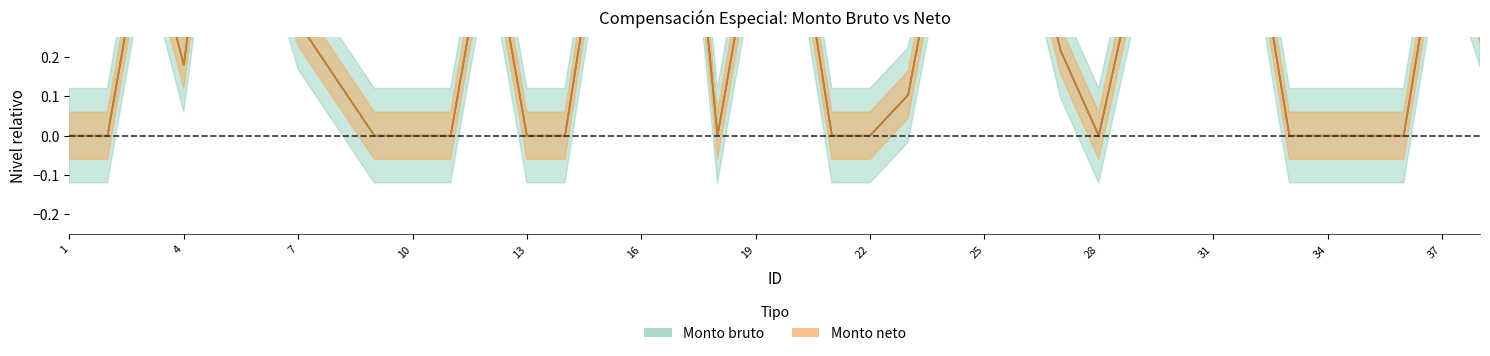

Rank the series by their maximum value, from lowest to highest.

Monto bruto, Monto neto